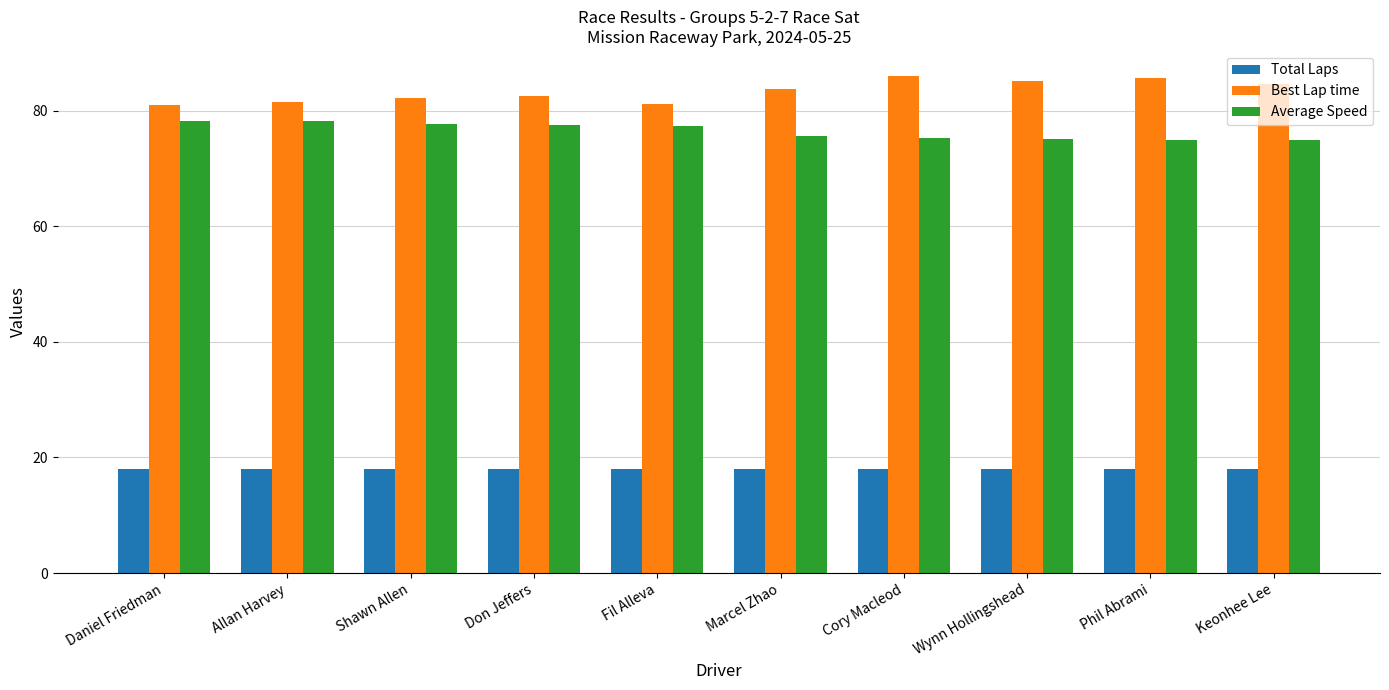

How many data points does each series have?

10